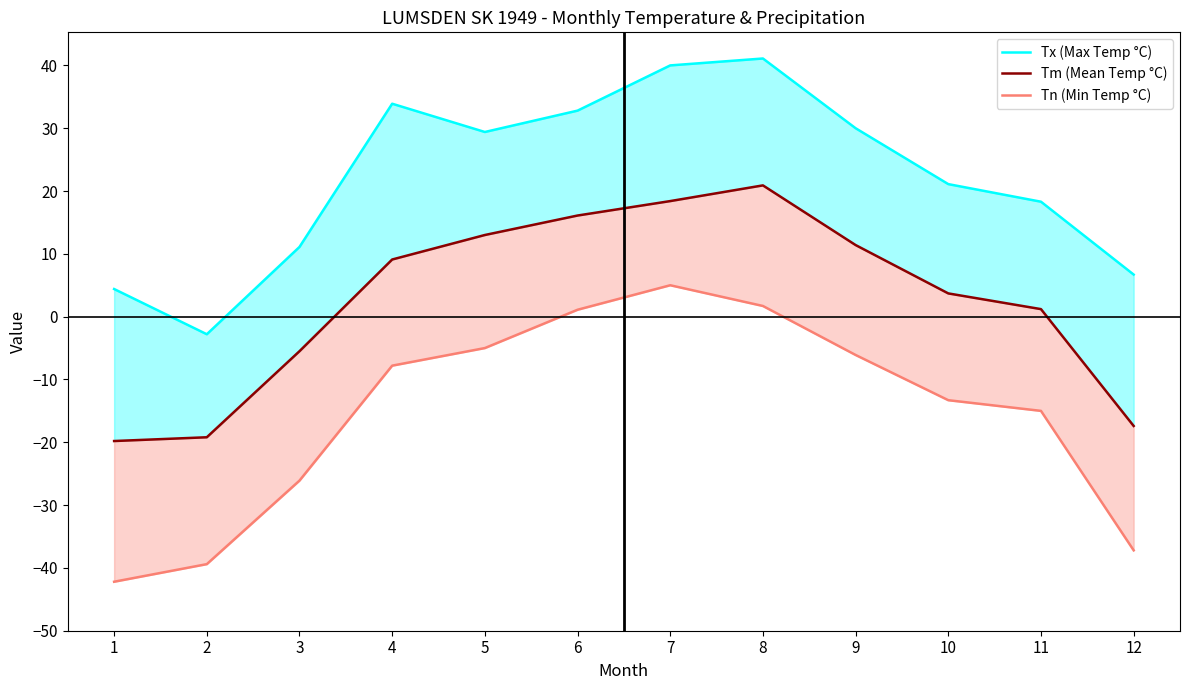

In Tx (Max Temp °C), how many points are lower than both neighbors (excluding endpoints)?

2